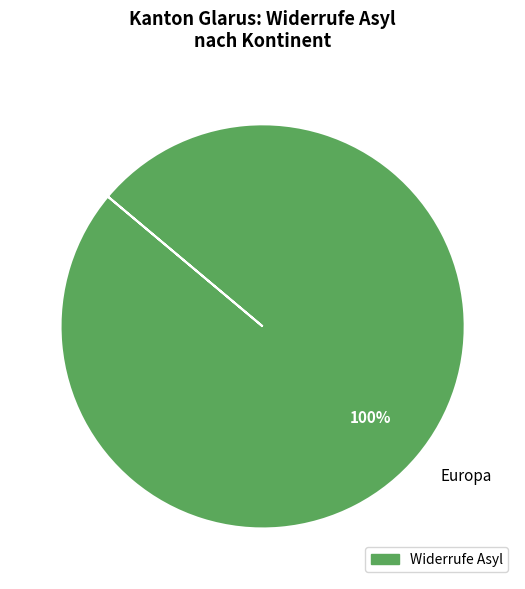

True or false: Europa accounts for 100% of the total.

True